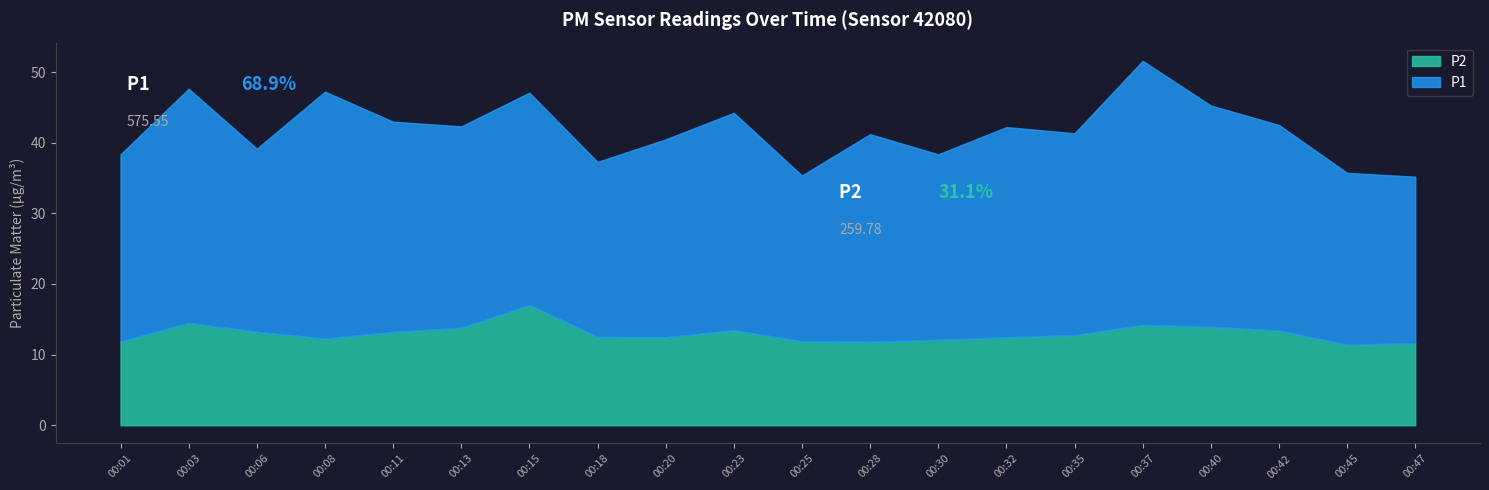

Between 00:30 and 00:32, which series saw the biggest shift?

P1